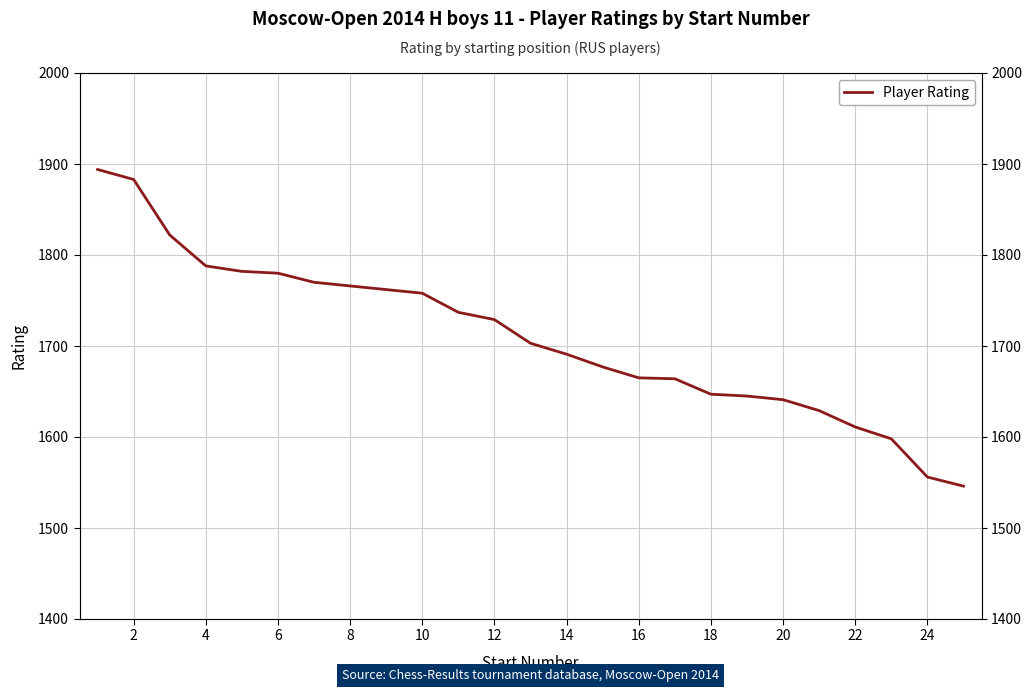

The value at 24 is 2061. True or false?

False